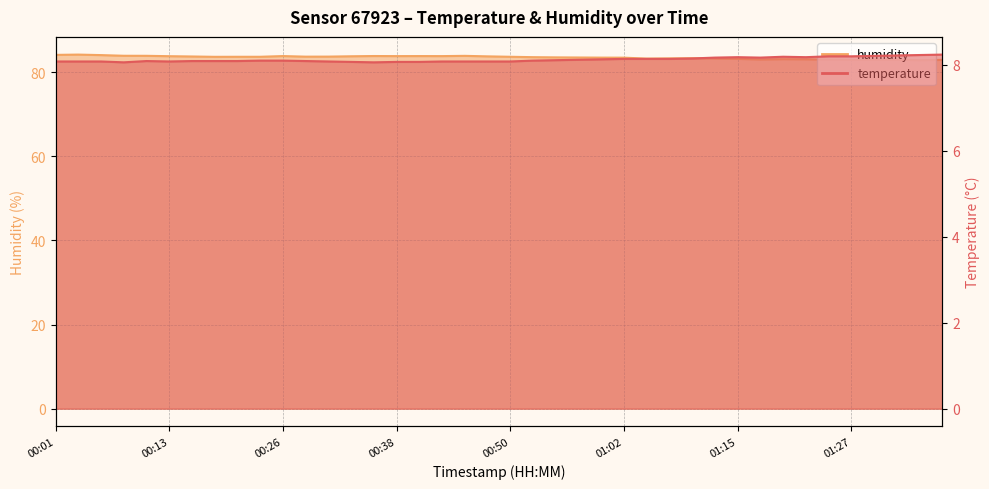

How many lines are shown in the chart?

2